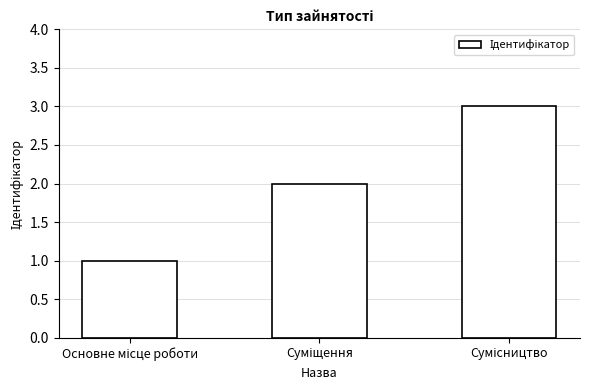

What is the sum of all values?

6